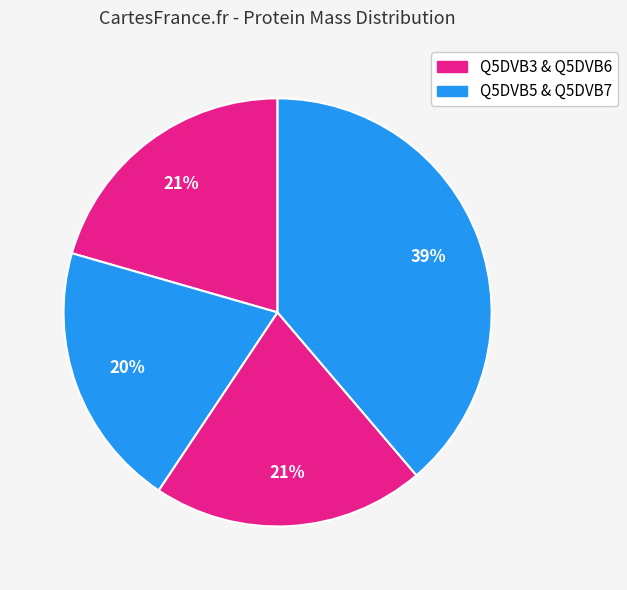

What is the smallest slice in the pie chart?

Q5DVB5